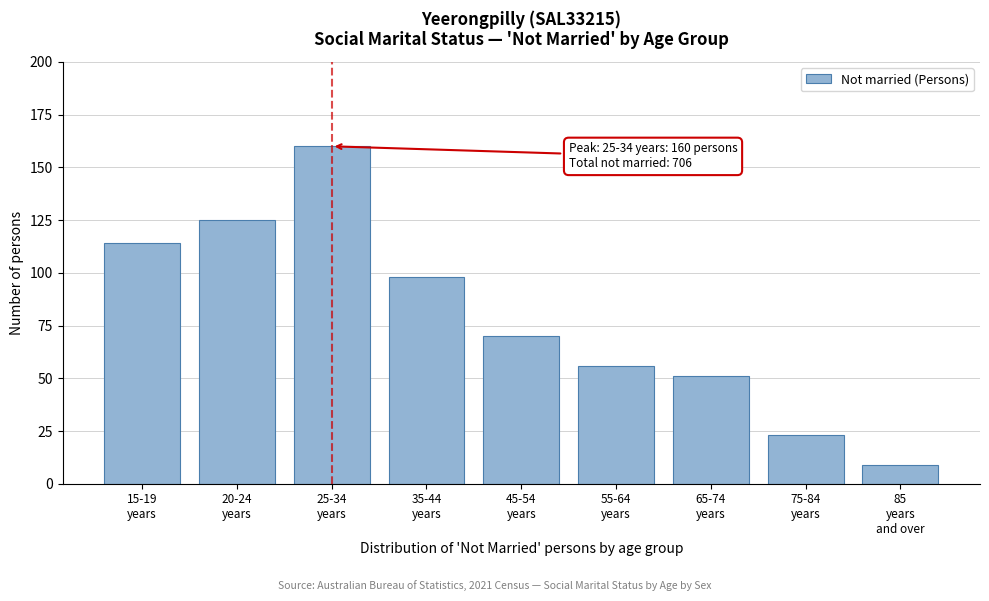

Reading left to right, extract all data points from this chart.

114	125	160	98	70	56	51	23	9